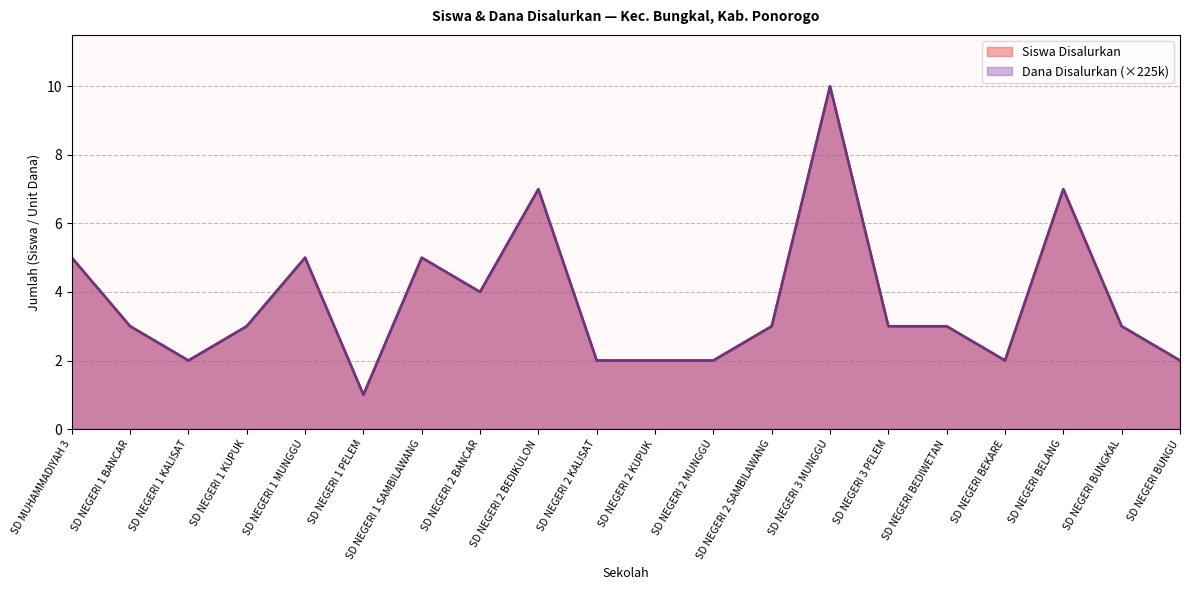

What is the maximum value shown in the chart?

10